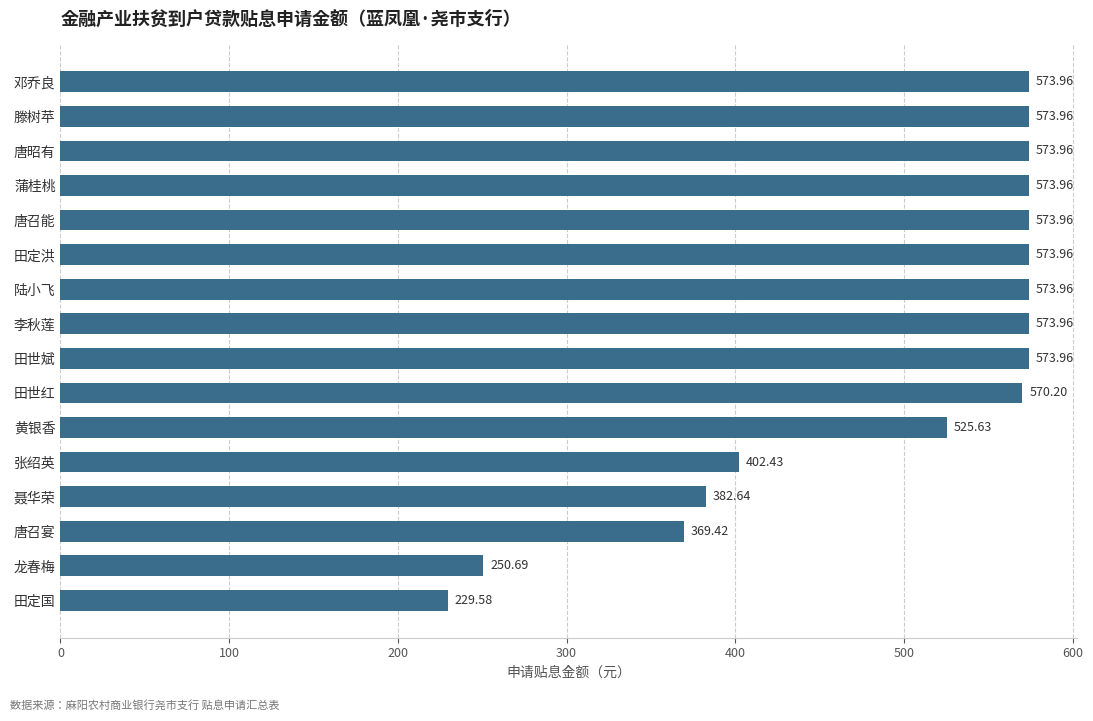

Approximately how many times larger is the value at 滕树苹 compared to 唐召能?

1.0